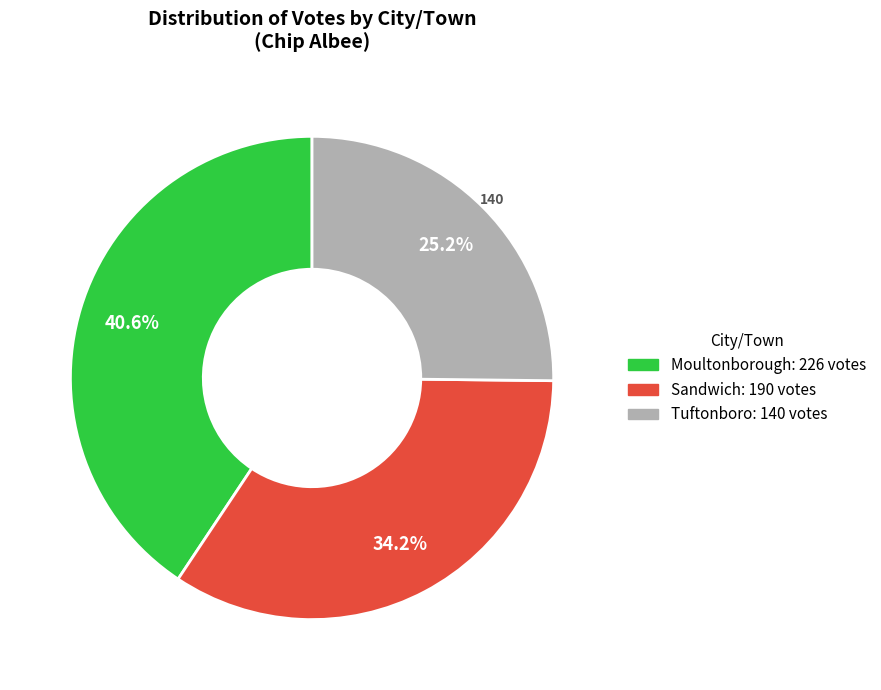

How many segments does this pie chart have?

3